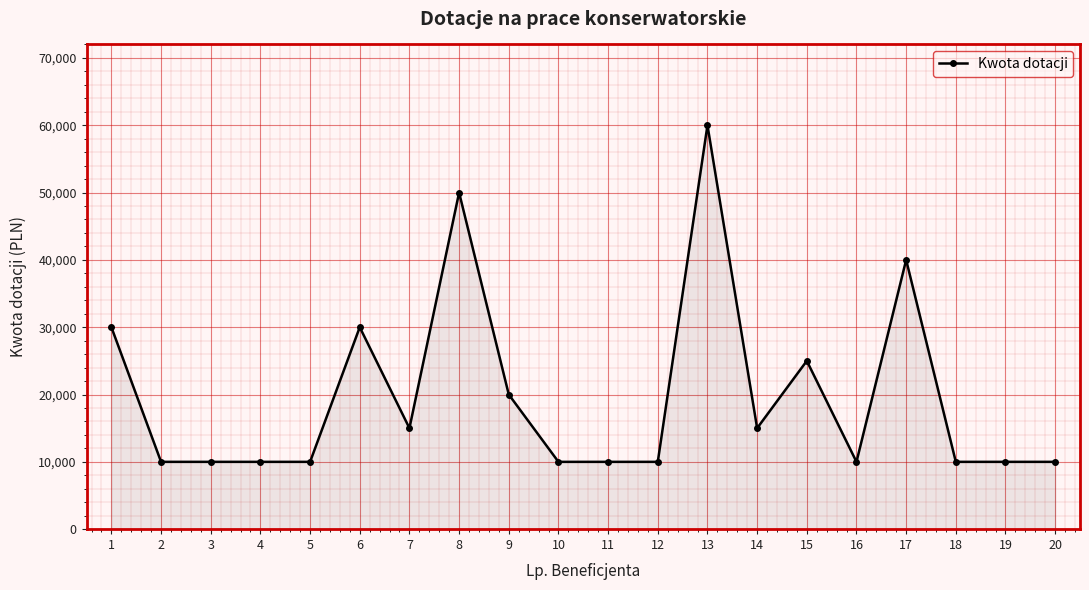

What is the sum of the values at 5 and 18?

20000